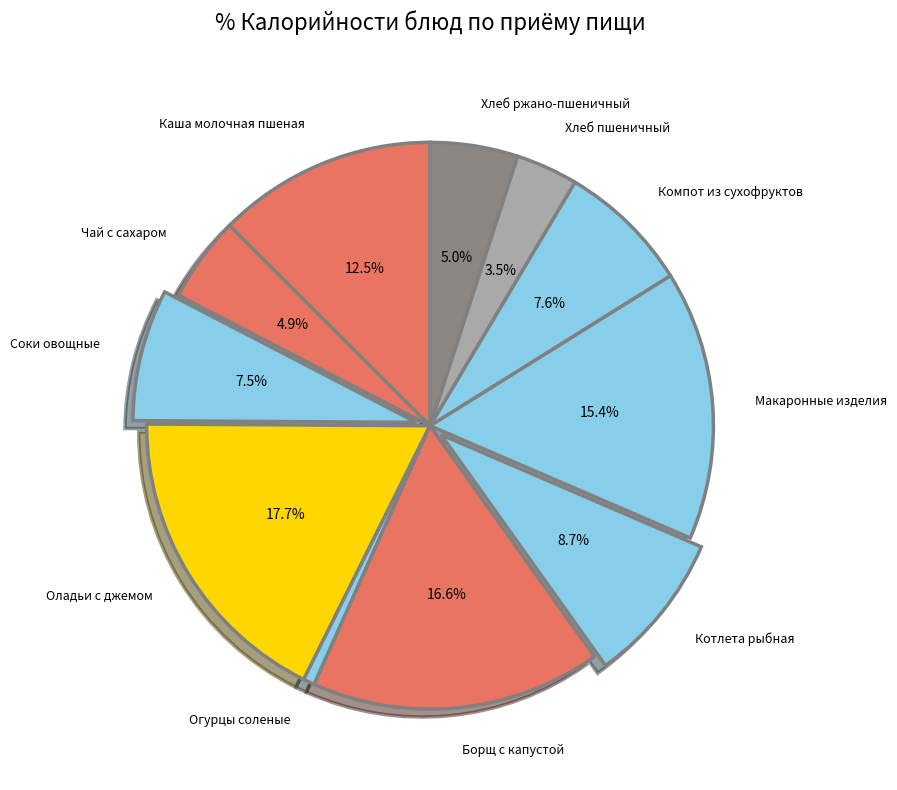

To the nearest percent, what portion does Котлета рыбная represent?

9%